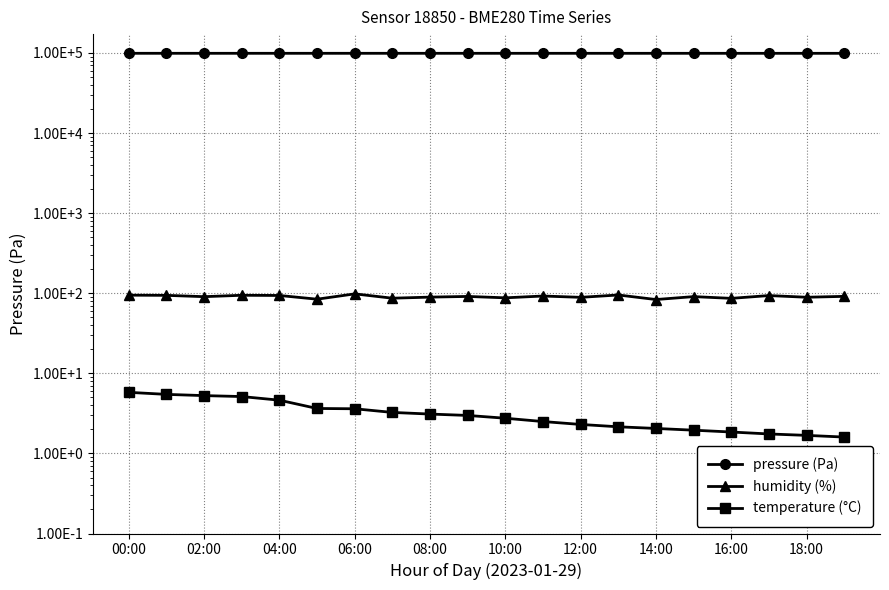

What position from the left is 14:00?

8